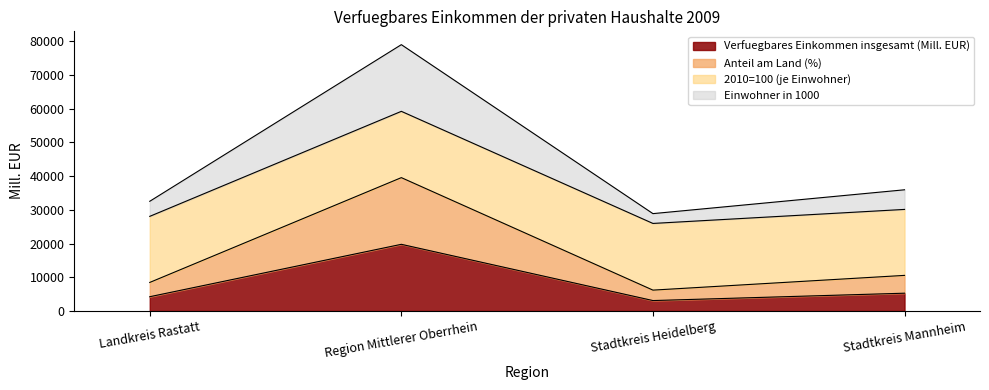

True or false: Verfuegbares Einkommen insgesamt (Mill. EUR) and Einwohner in 1000 cross at least once.

False